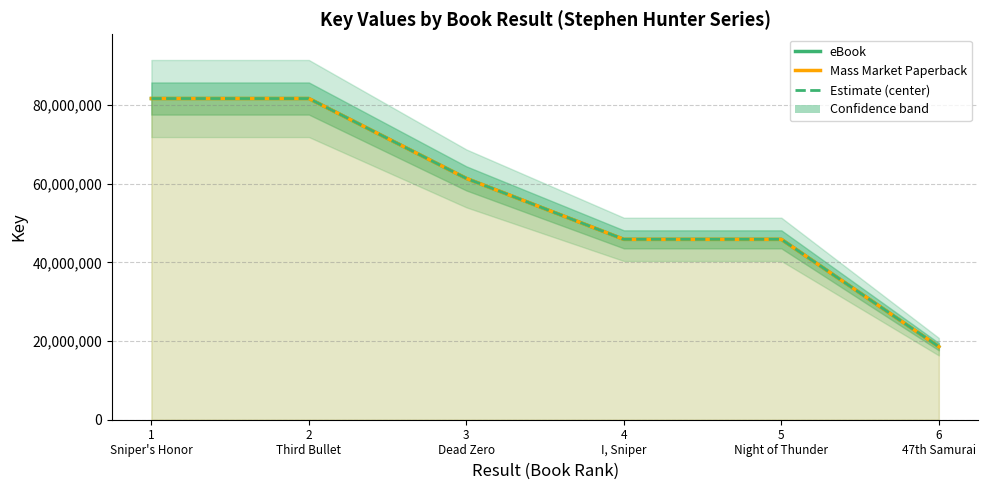

True or false: eBook line and Estimate (center) cross at least once.

False